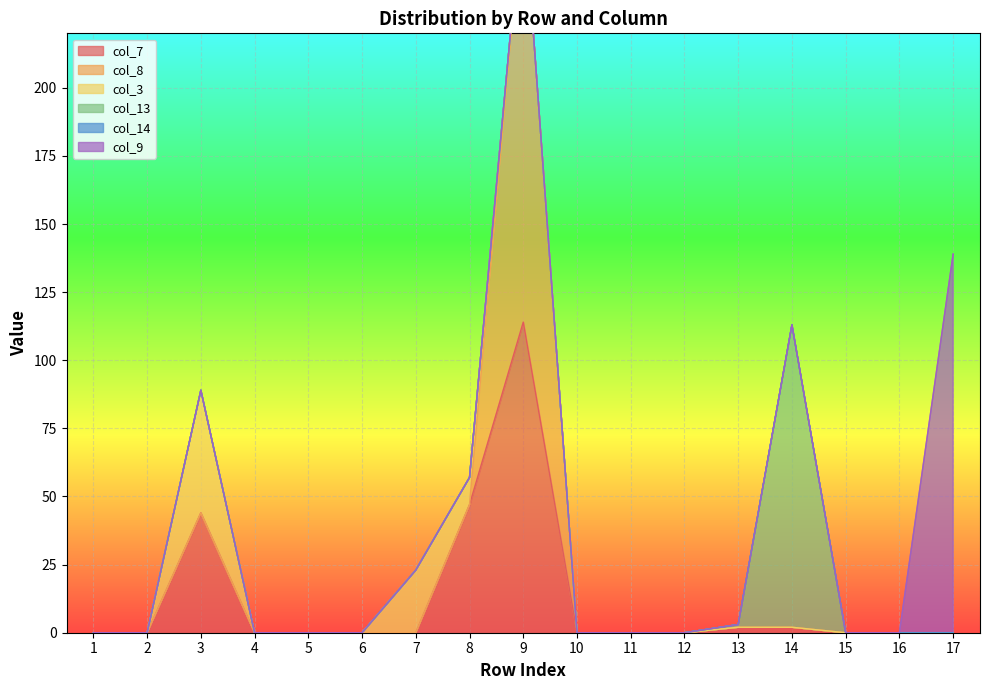

How many data points in col_9 are above 0?

1